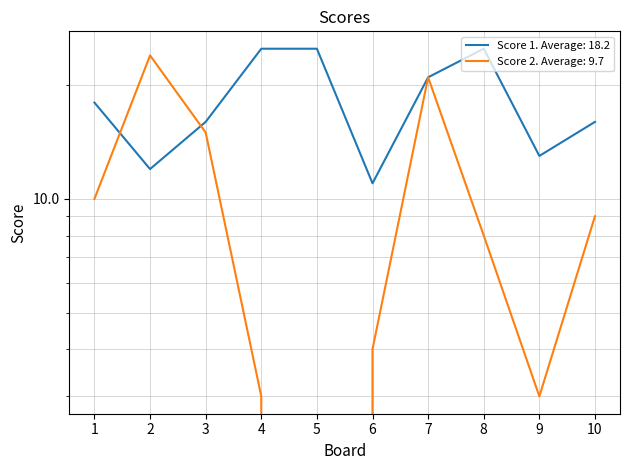

At how many categories does at least one series exceed 16?

6